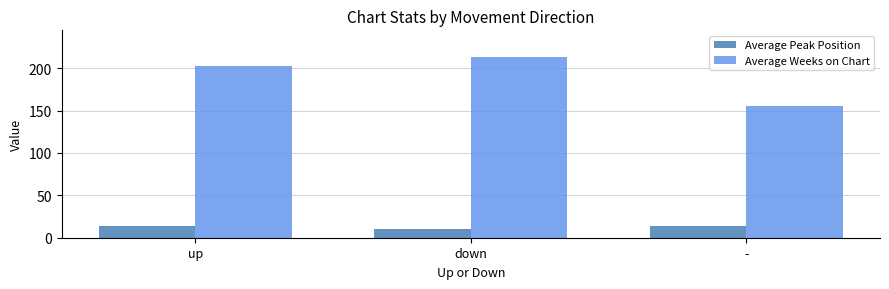

Is it true that Average Peak Position equals 13.8 at -?

True